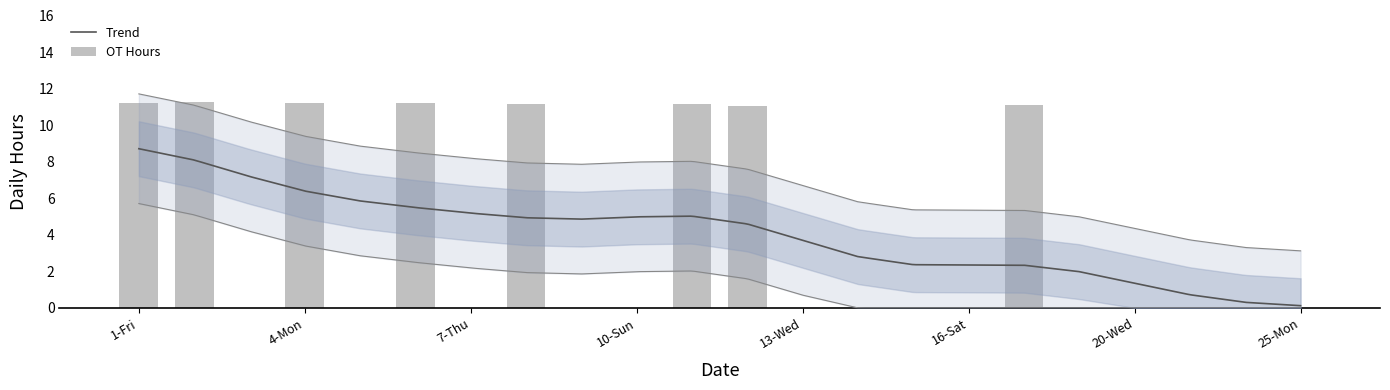

What position from the right is 9-Sat?

14